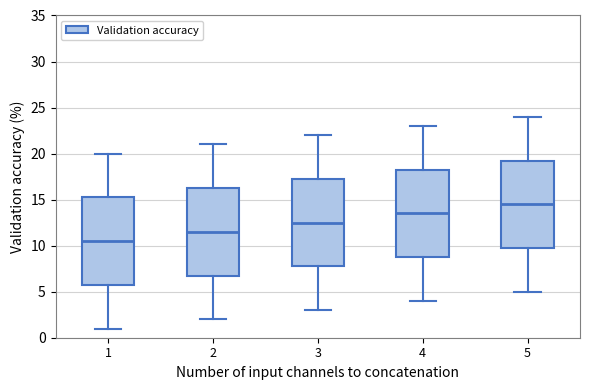

Which box has the lowest median line?

1